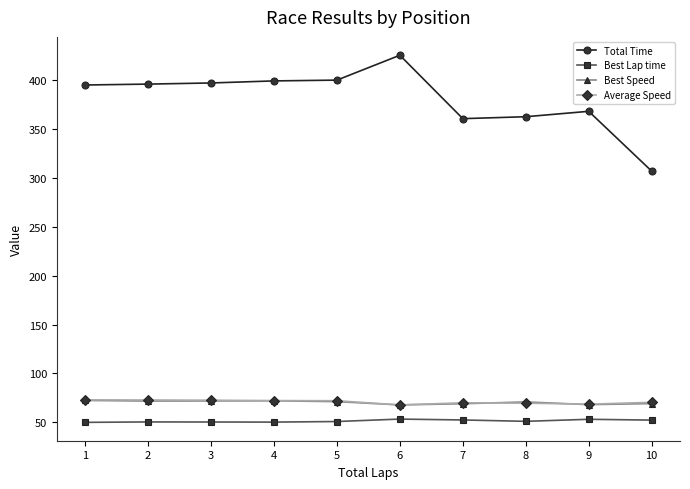

How many times do Best Speed and Average Speed cross each other?

4